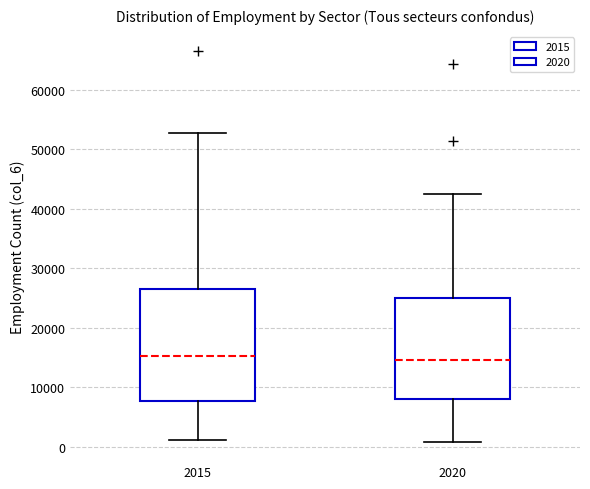

Where does the median line of the box at x = 2020 sit on the y-axis? The values are not printed on the chart, so give them approximately, as read against the axis.

15000